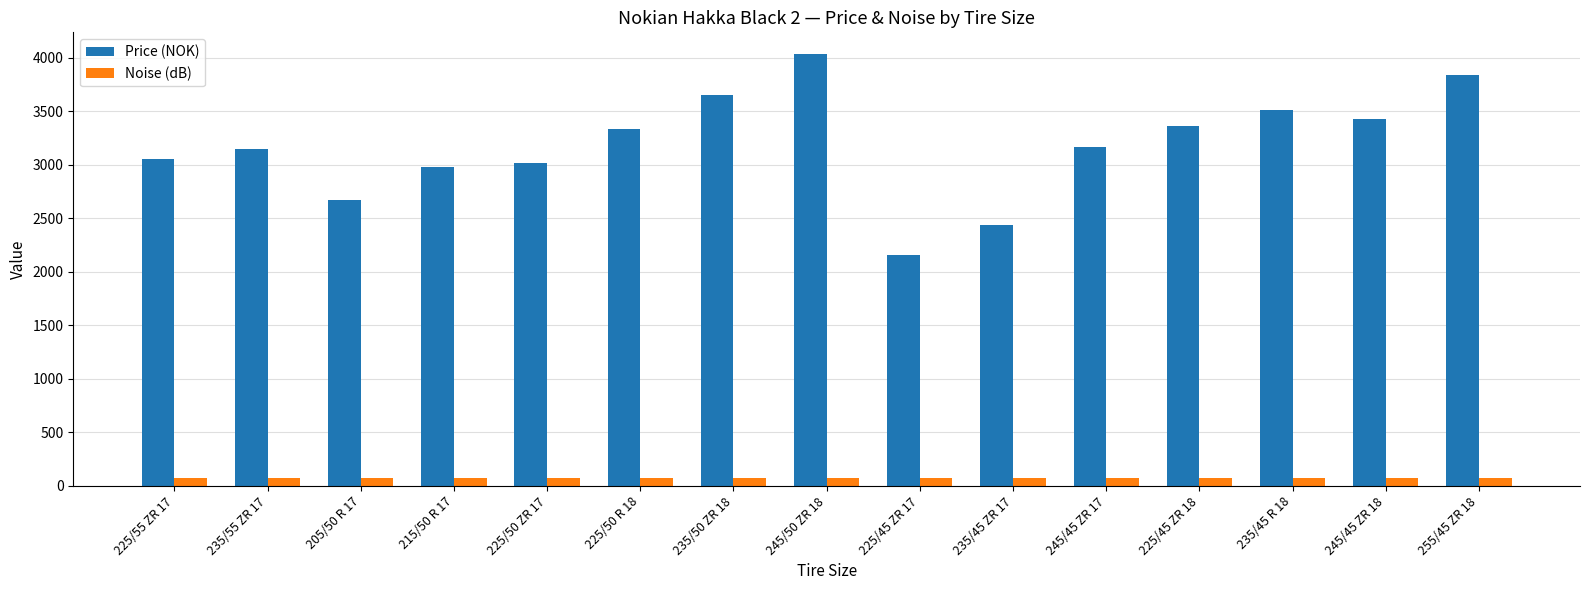

At which label does Price (NOK) first exceed 3164?

225/50 R 18